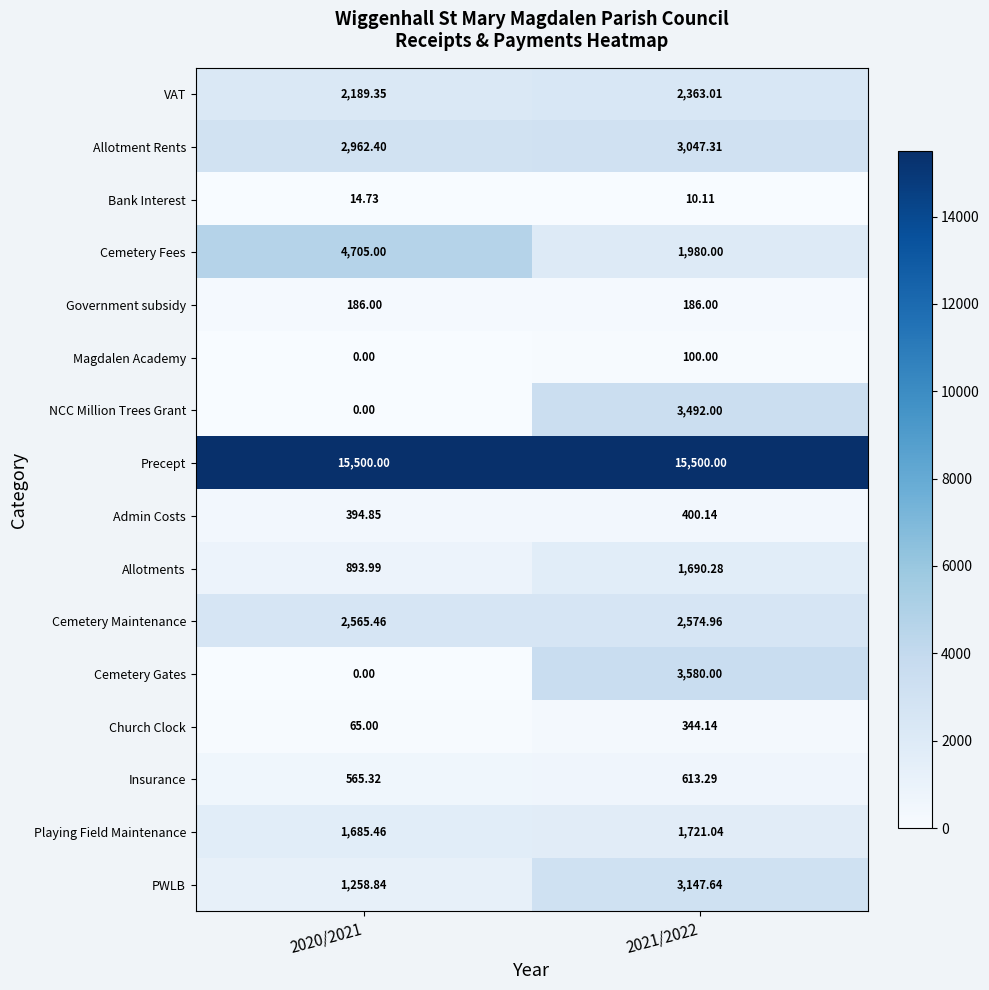

Which series has the largest total across all categories?

Precept